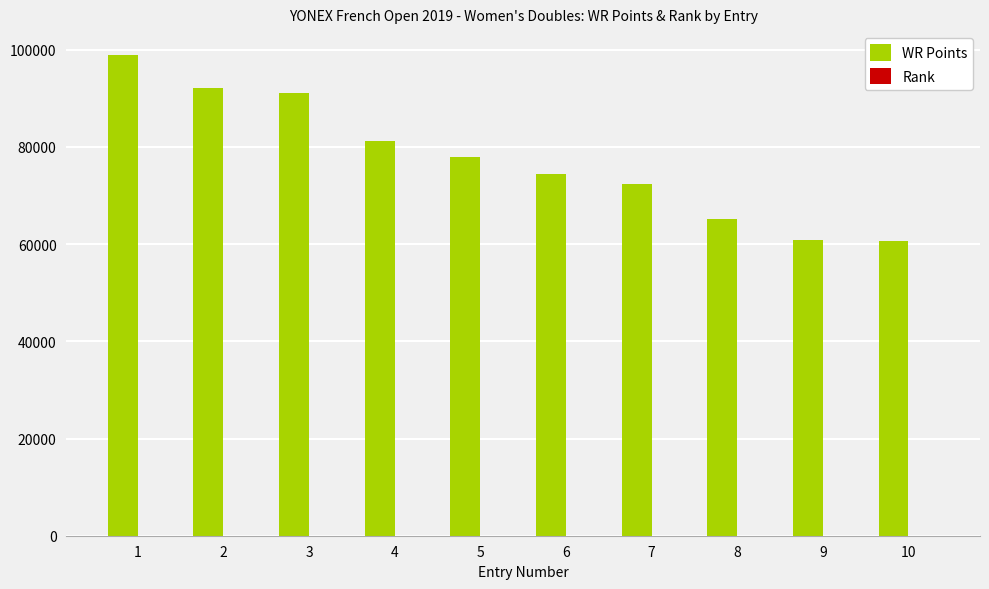

The value of WR Points at 7 is 72469. True or false?

True